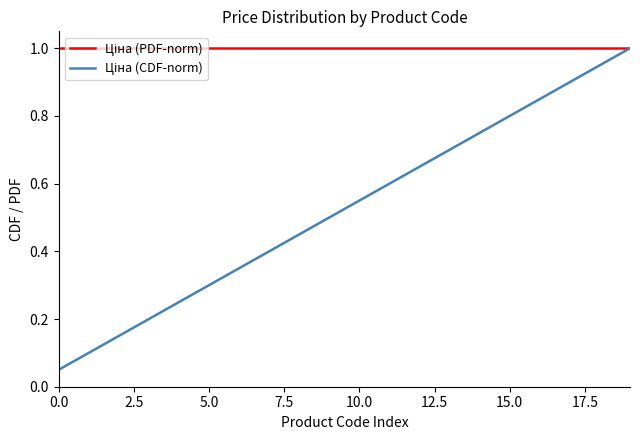

What is the greatest value displayed?

1.0